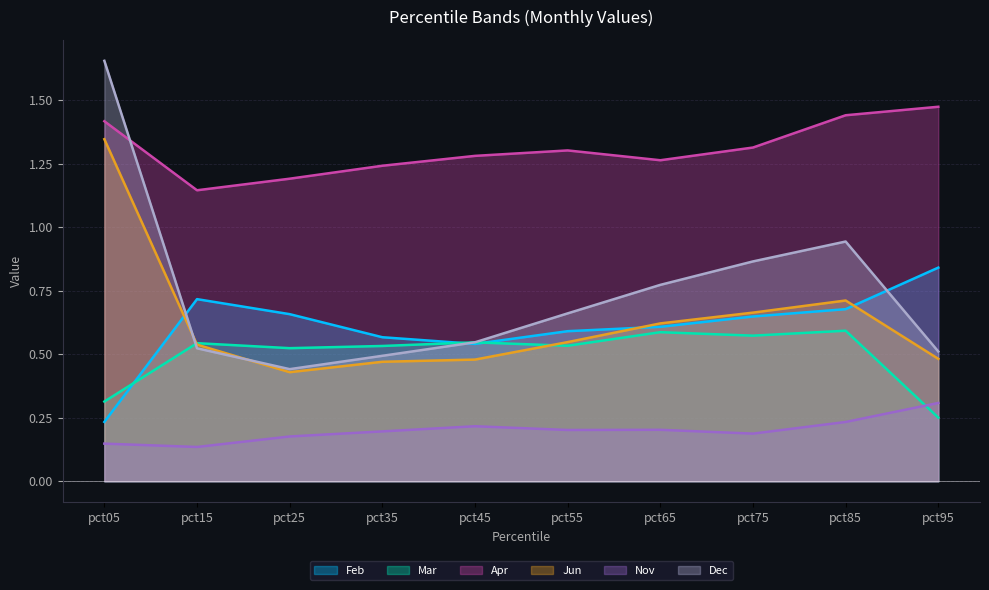

Rank the series by their maximum value, from lowest to highest.

Nov, Mar, Feb, Jun, Apr, Dec